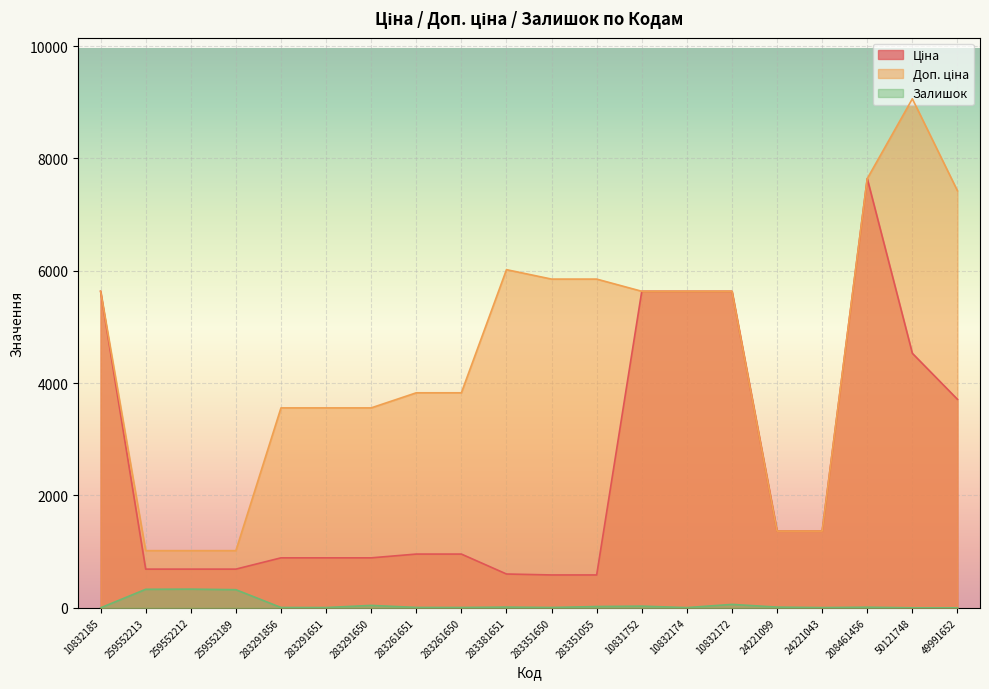

The value of Доп. ціна at 283261651 is 3828.4. True or false?

True